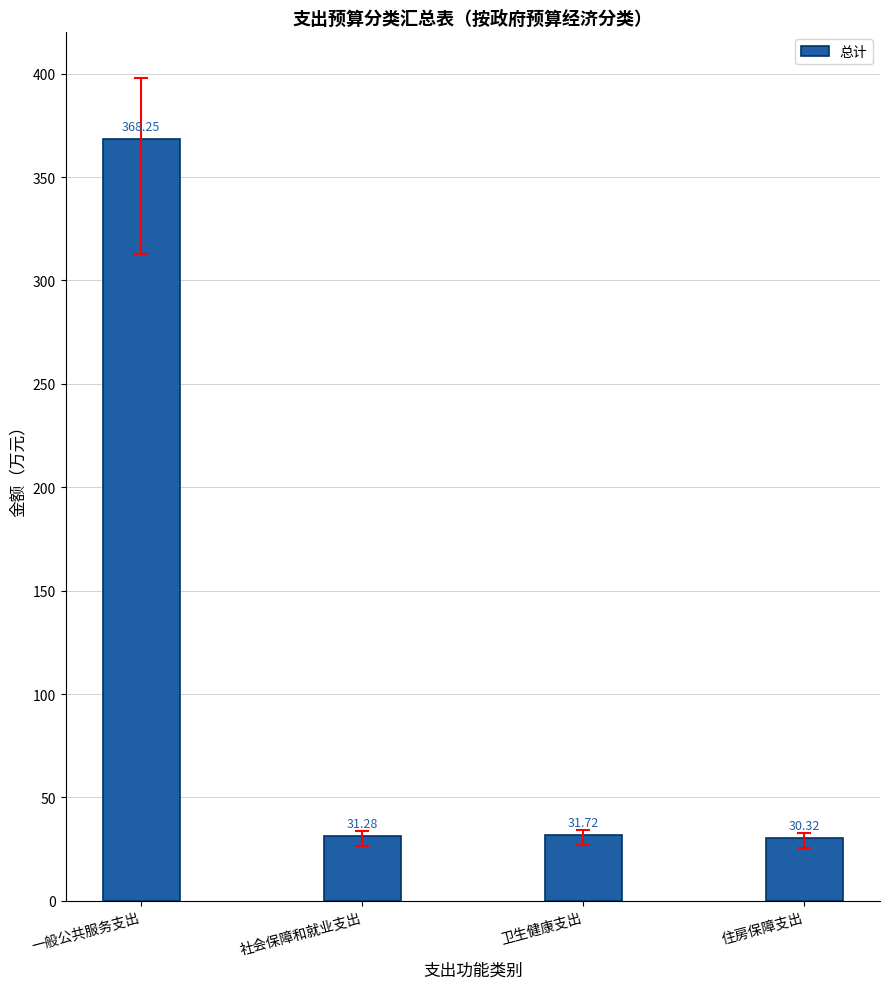

What position from the left is 卫生健康支出?

3